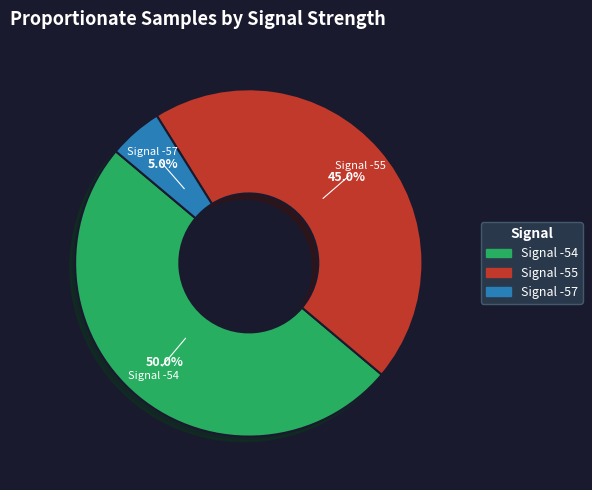

Count the number of slices in the pie.

3